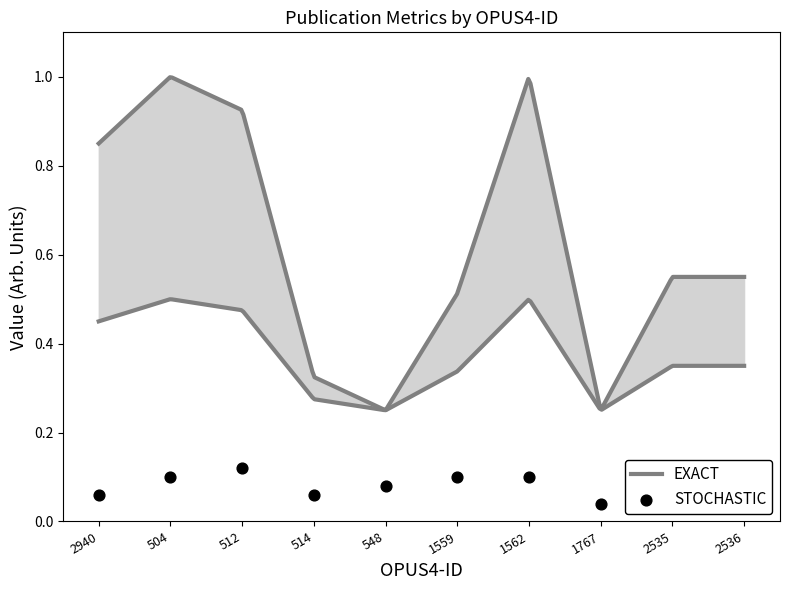

What is the change in value from 512 to 514?

-0.1